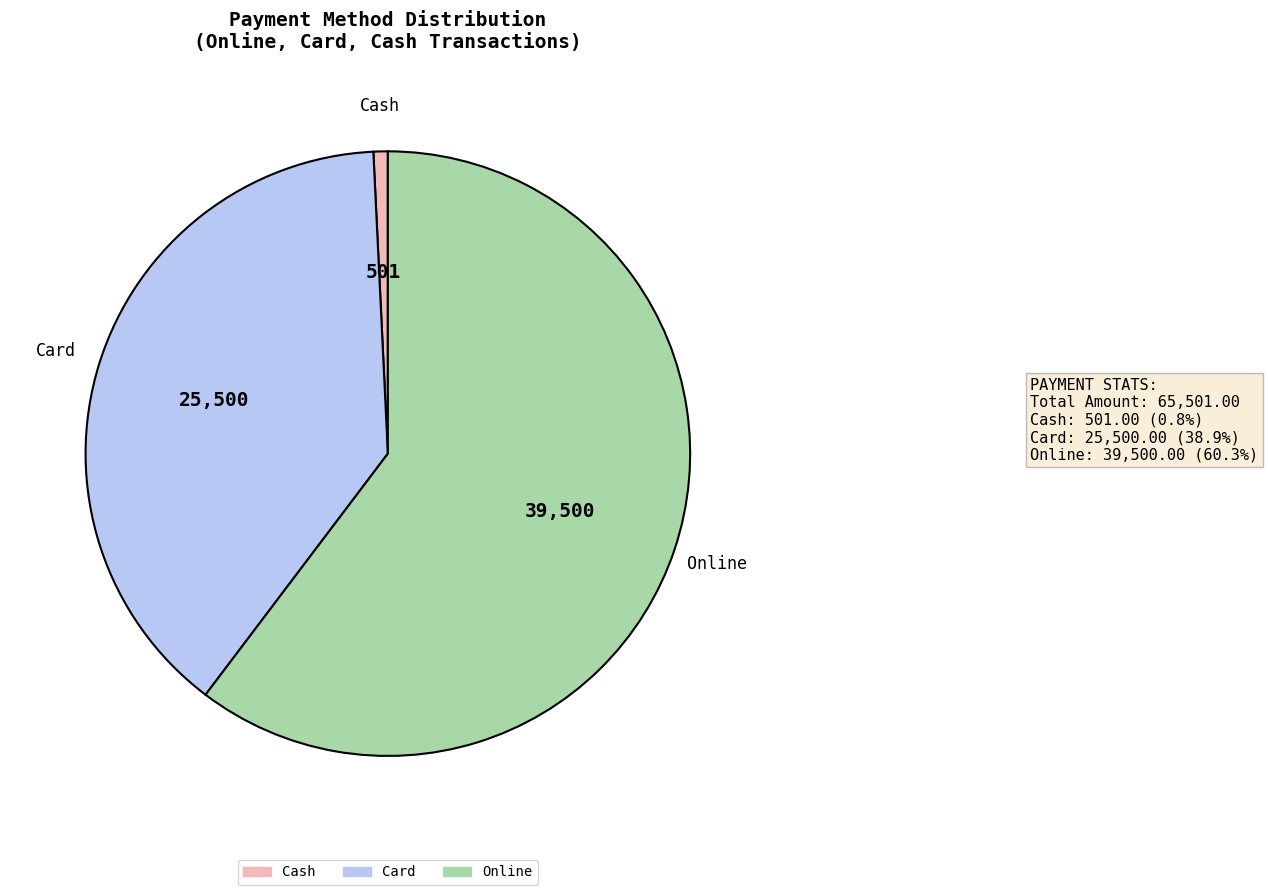

Is there a majority slice in this chart?

Yes